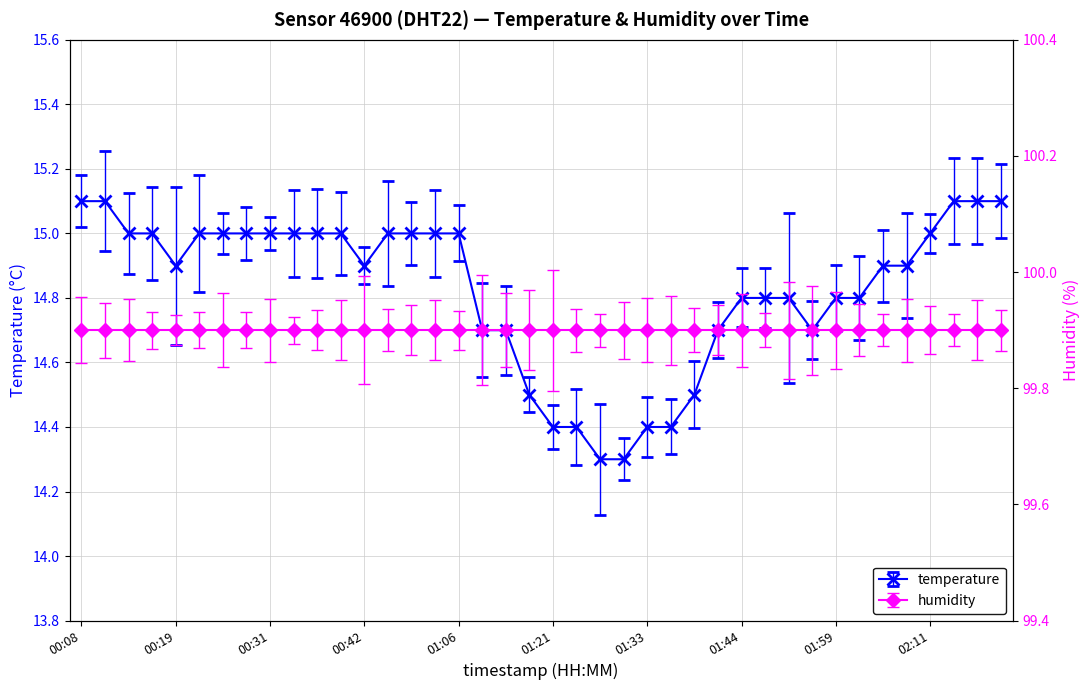

What is the change in value from 00:08 to 00:39?

-0.1